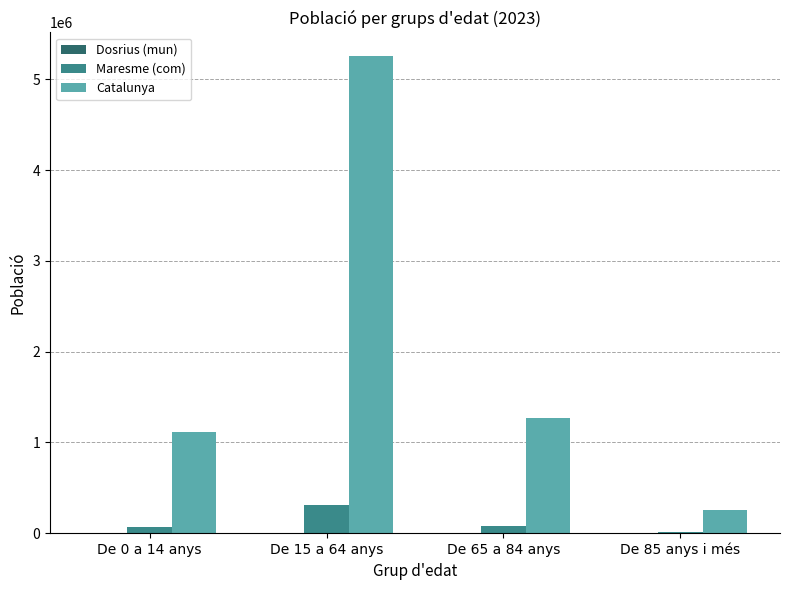

At which label is Catalunya closest to 2756175?

De 65 a 84 anys